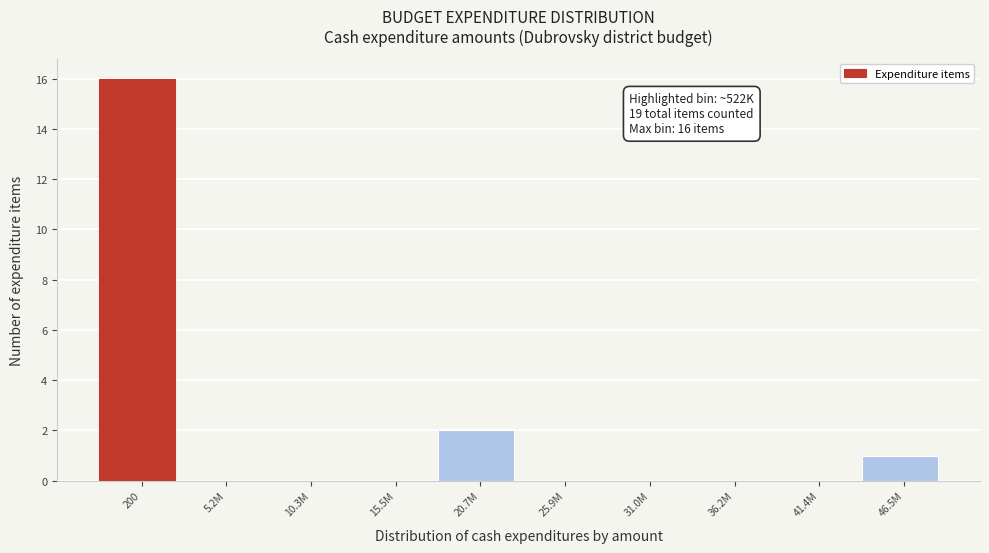

Reading left to right, transcribe all the data shown in this chart.

200=16	5.2M=0	10.3M=0	15.5M=0	20.7M=2	25.9M=0	31.0M=0	36.2M=0	41.4M=0	46.5M=1